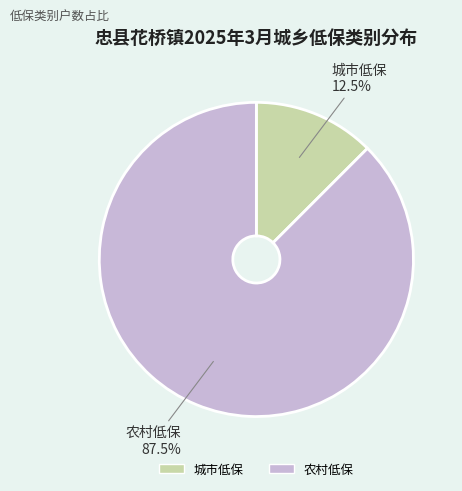

Is there any slice that represents more than half of the pie?

Yes